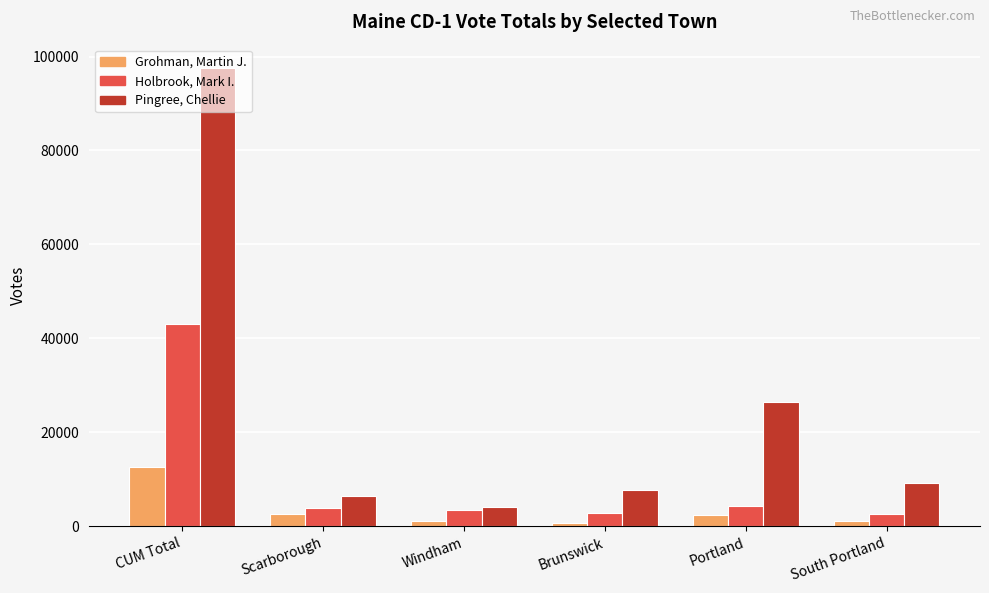

How many bars are there in each group?

3